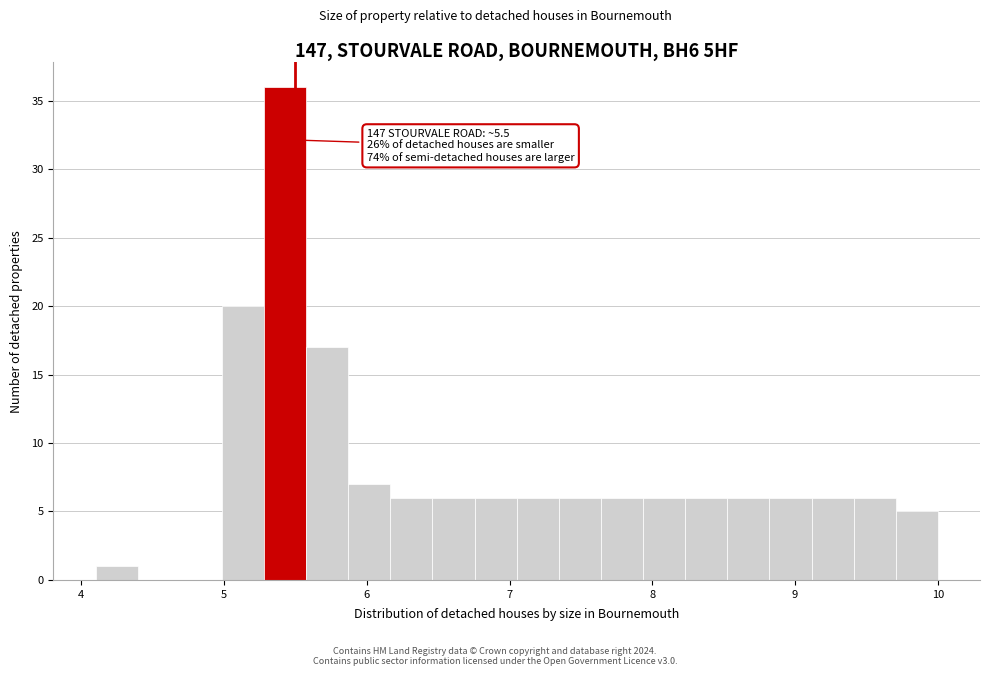

Around what value on the x-axis is the tallest bar? Give the approximate position of its centre, as read against the axis.

5.4